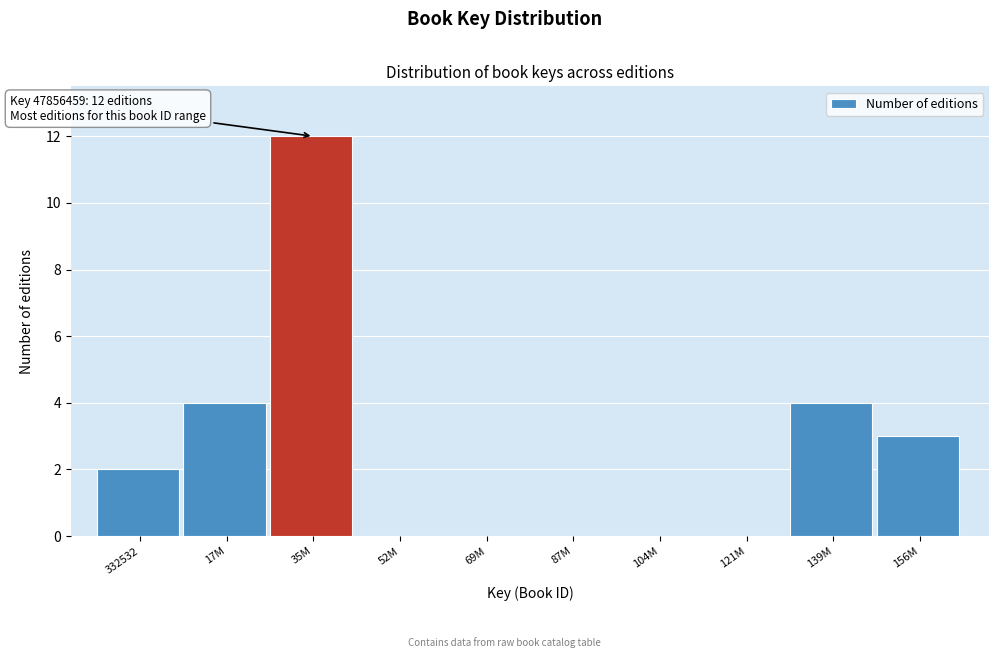

Reading left to right, extract all data points from this chart.

332532=2	17M=4	35M=12	52M=0	69M=0	87M=0	104M=0	121M=0	139M=4	156M=3